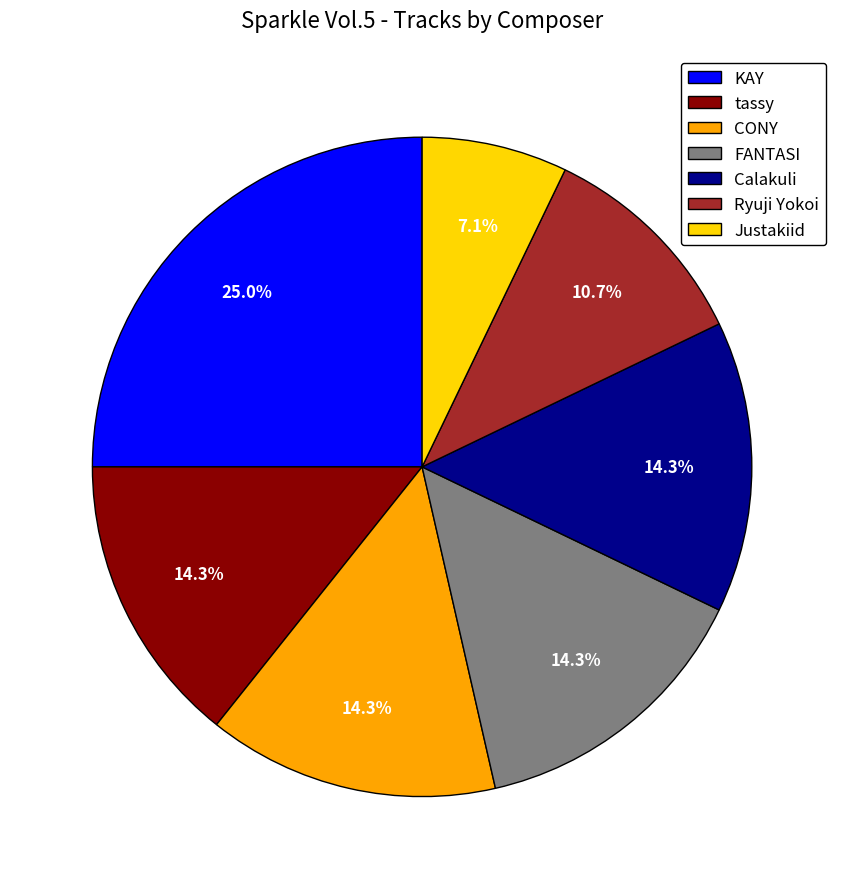

Between tassy and Justakiid, which is larger?

tassy